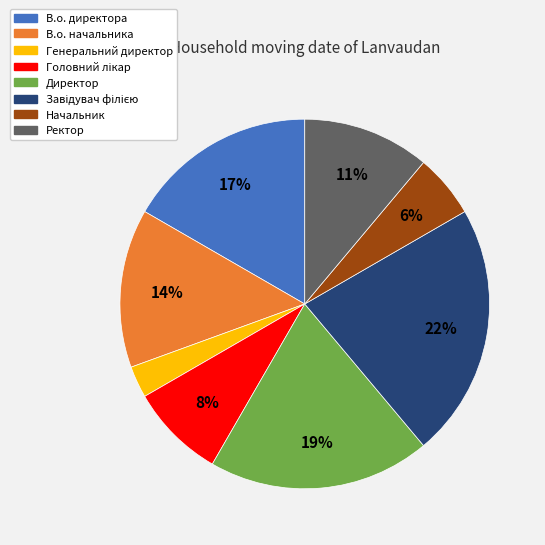

Is it true that Директор is 19% of the pie?

True